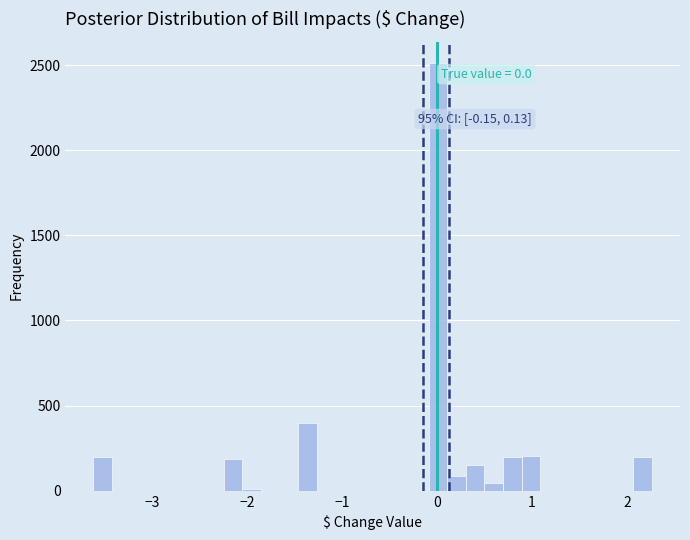

Around what value on the x-axis is the tallest bar? Give the approximate position of its centre, as read against the axis.

0.0